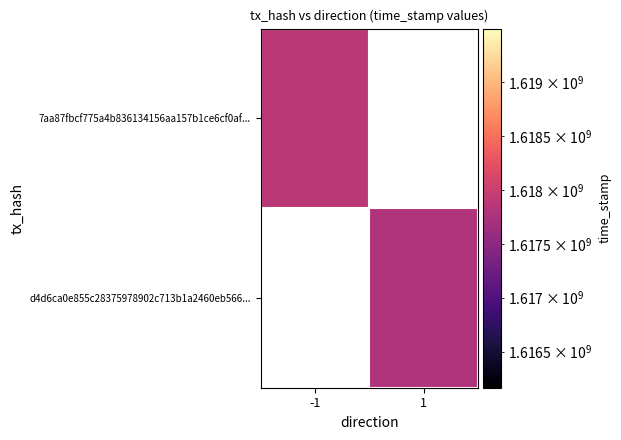

Rank the categories by 7aa87fbcf775a4b836134156aa157b1ce6cf0af... value from highest to lowest.

-1, 1